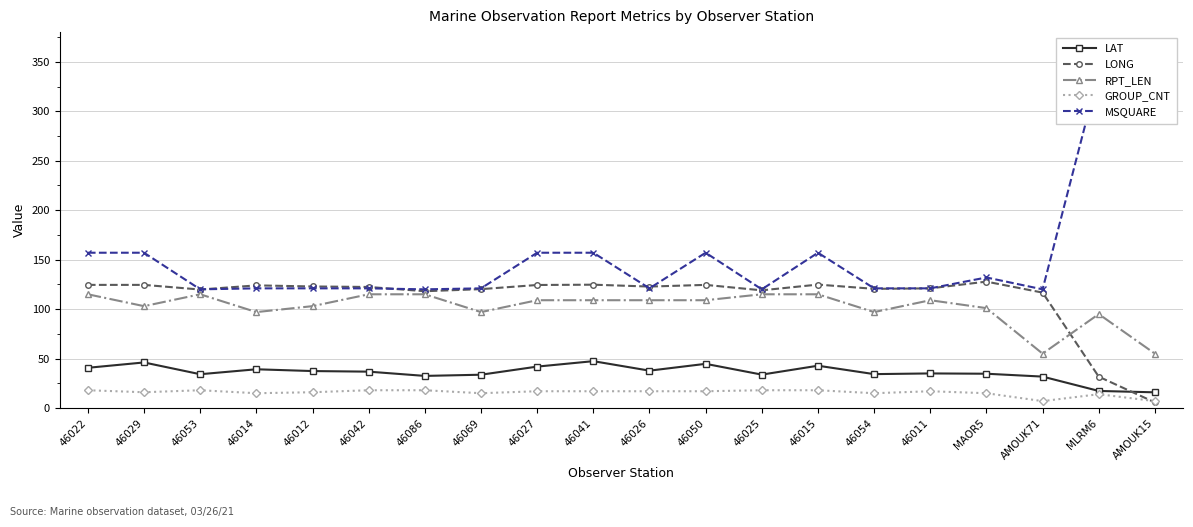

What is the value of the GROUP_CNT point at the 20th from the left?

7.0